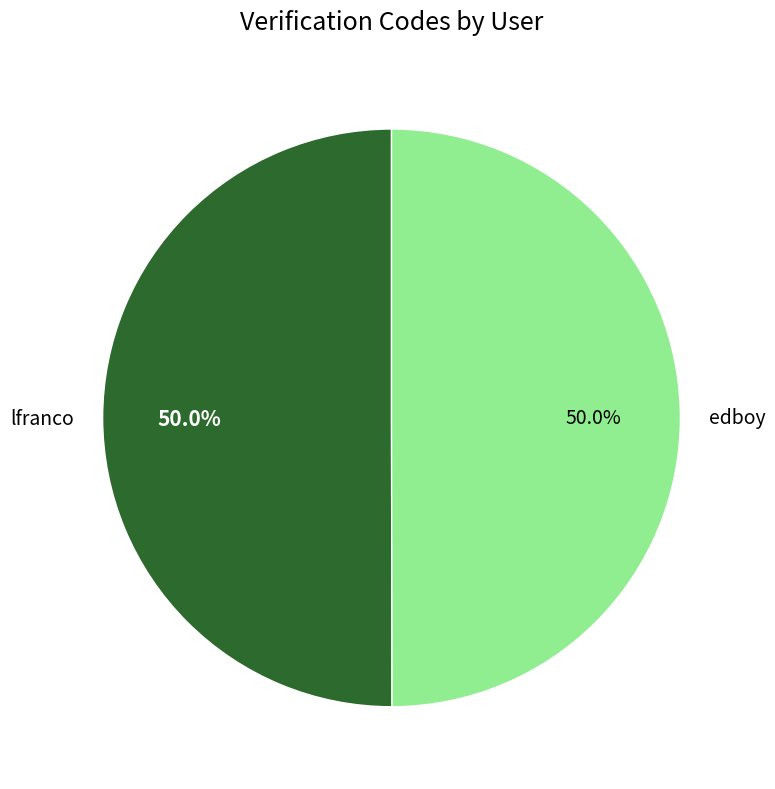

The lfranco slice represents 50% of the pie. True or false?

True